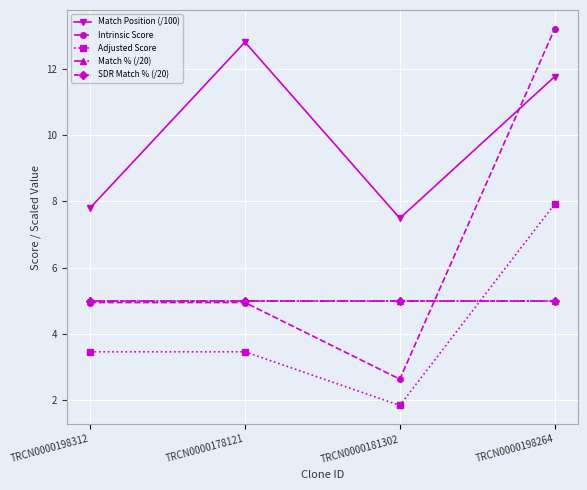

How many lines are shown in the chart?

5